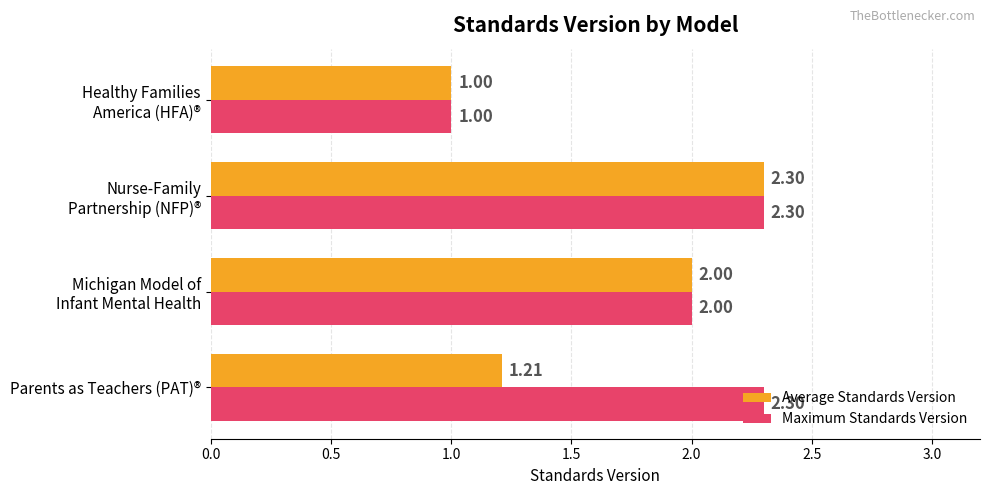

Rank the series at Parents as Teachers (PAT)® from highest to lowest value.

Maximum Standards Version, Average Standards Version